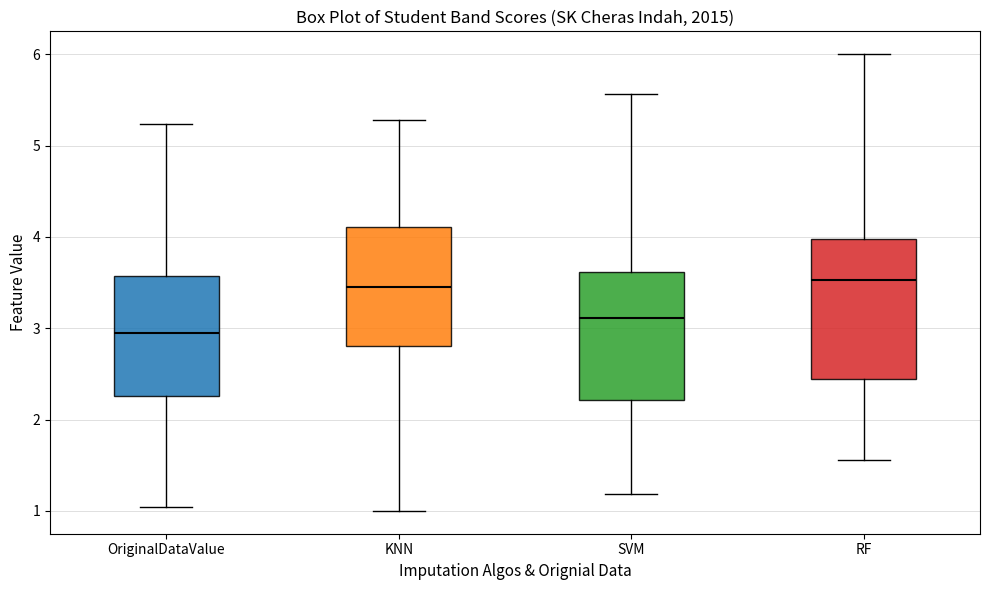

Where is the lower edge of the box for RF on the y-axis? The values are not printed on the chart, so give them approximately, as read against the axis.

2.4